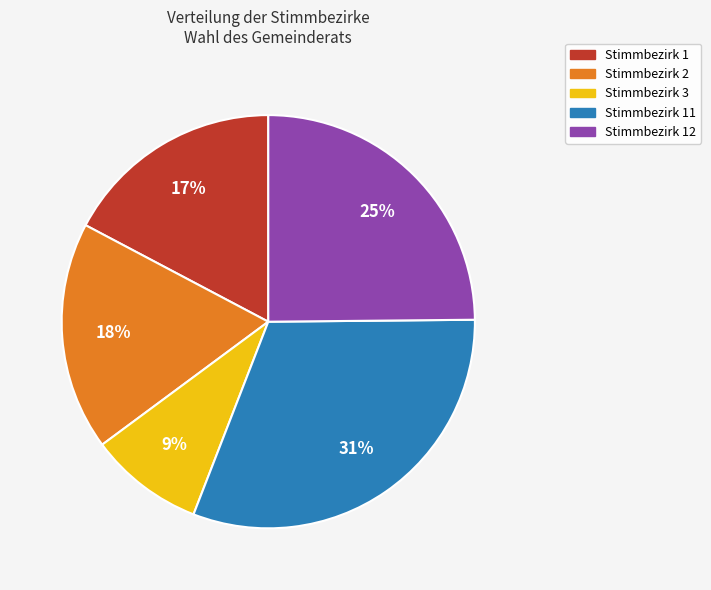

To the nearest percent, what is the average slice percentage?

20%